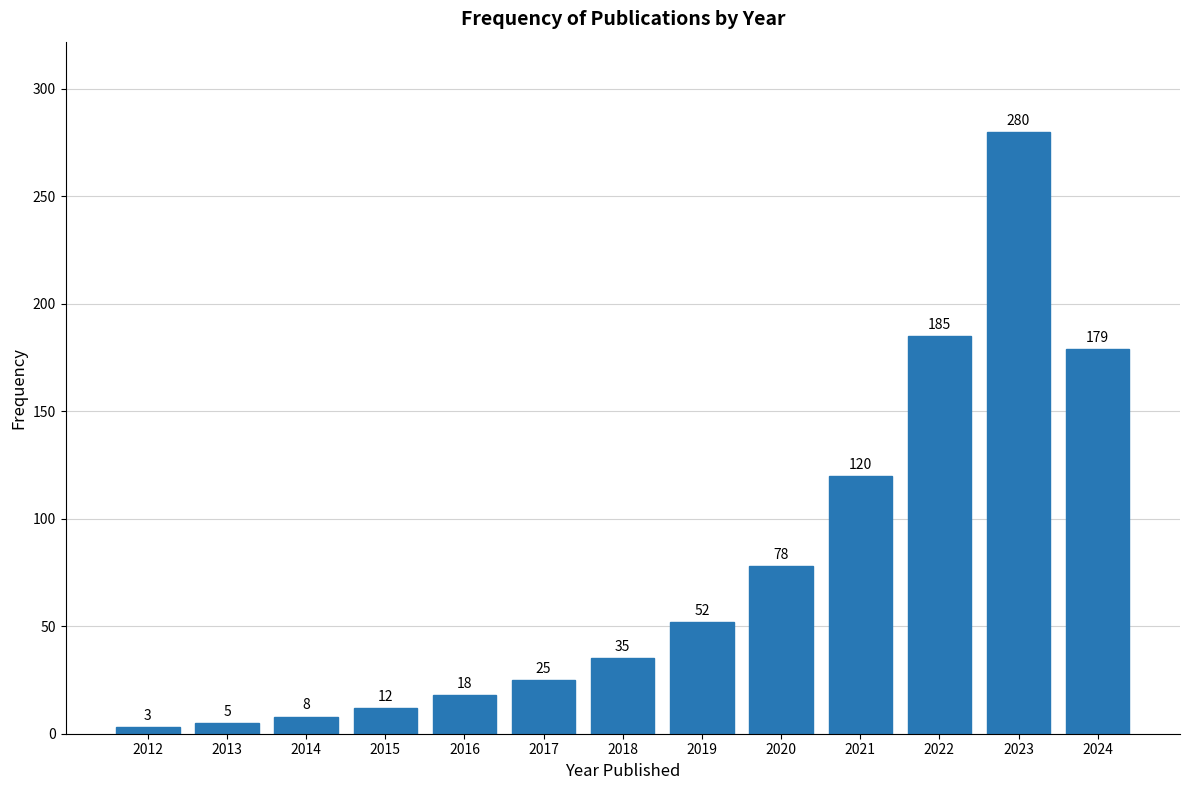

Reading left to right, list all the values displayed in this chart.

3	5	8	12	18	25	35	52	78	120	185	280	179